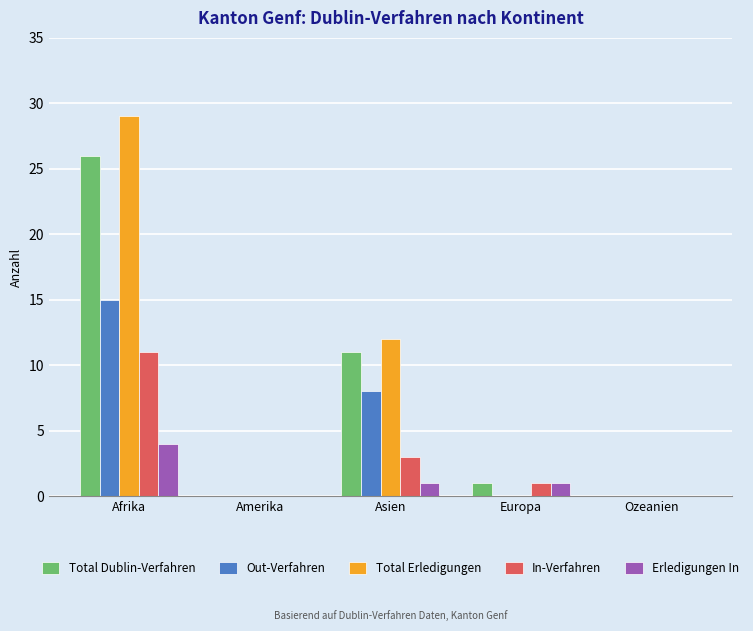

Which series changed the most between Asien and Europa?

Total Erledigungen